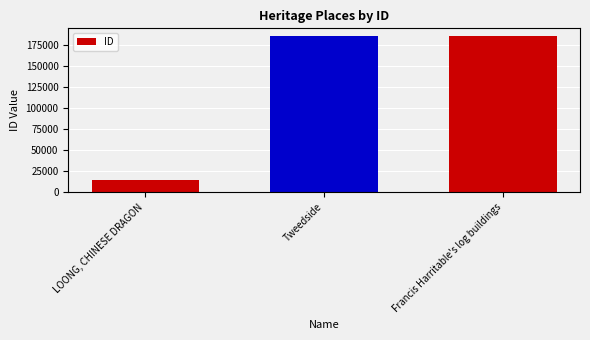

Where is the data nearest to the value 99657?

Tweedside